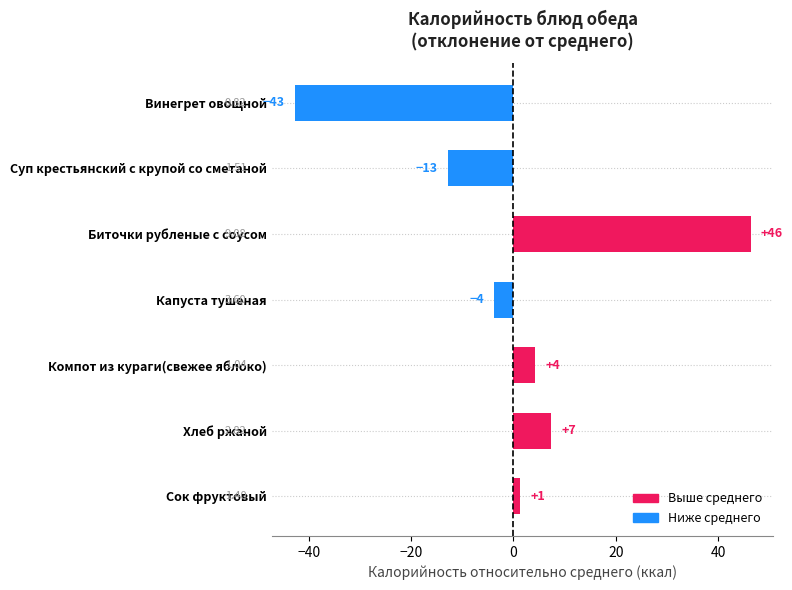

Are the bars horizontal?

Yes